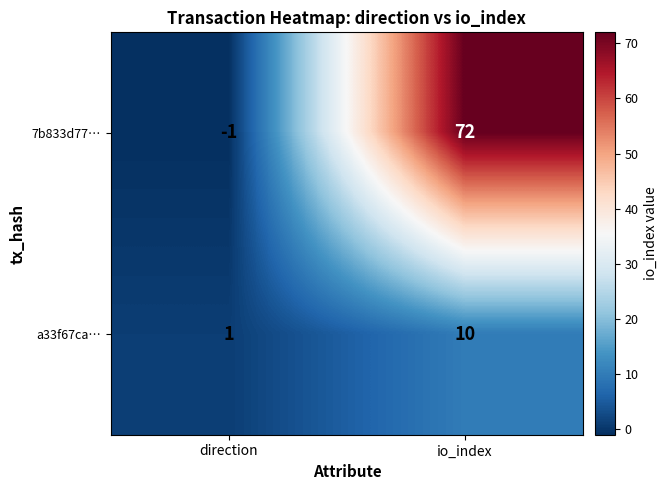

List the series in order of their peak value, lowest first.

a33f67ca…, 7b833d77…